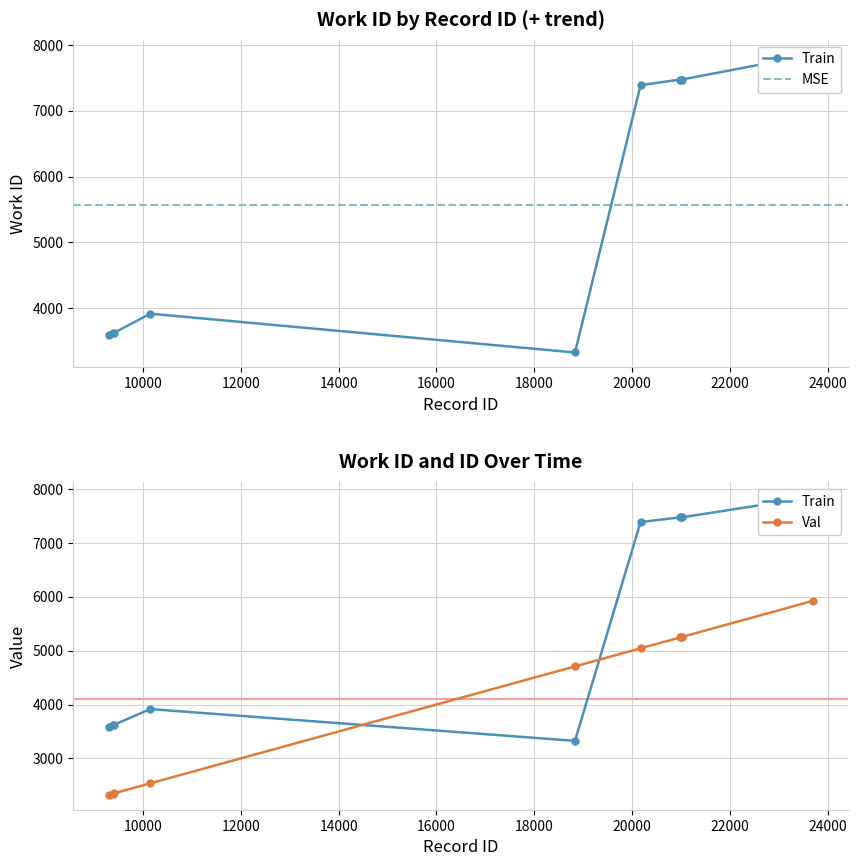

Where is the data nearest to the value 5590?

10148